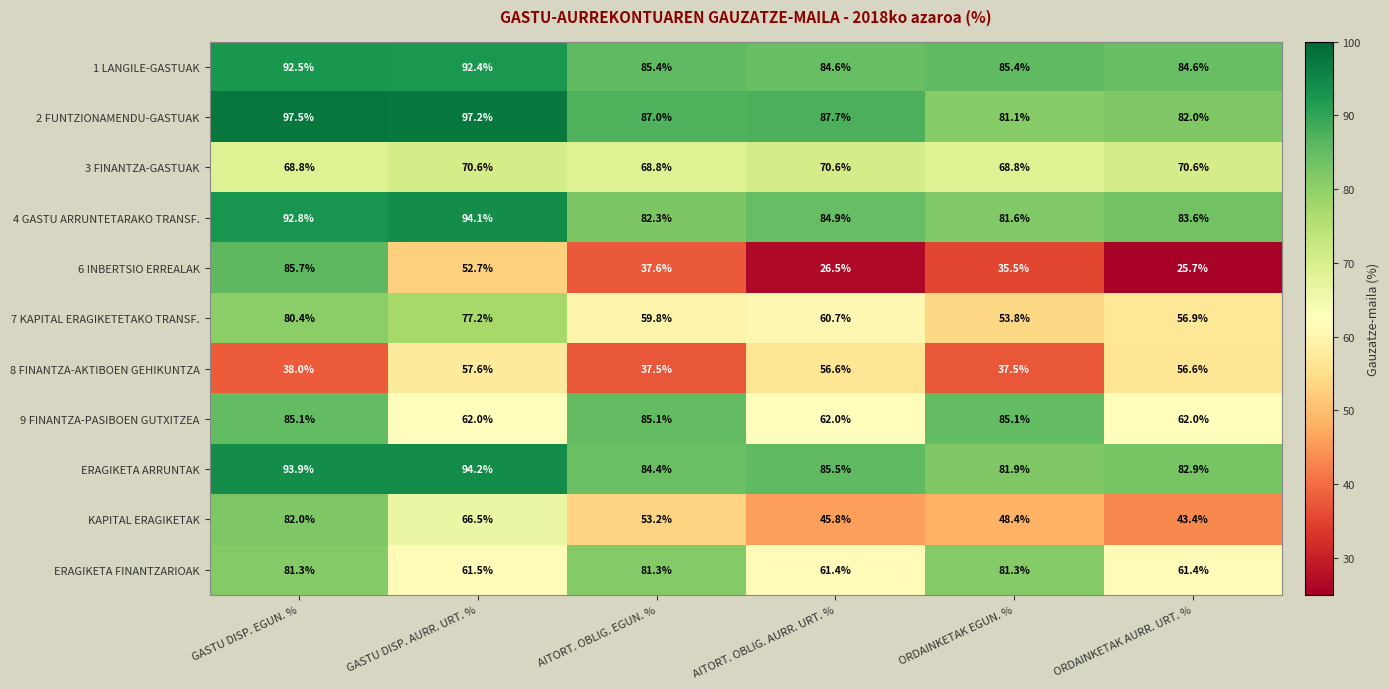

The 9 FINANTZA-PASIBOEN GUTXITZEA series shows 58.0 at ORDAINKETAK EGUN. %. True or false?

False